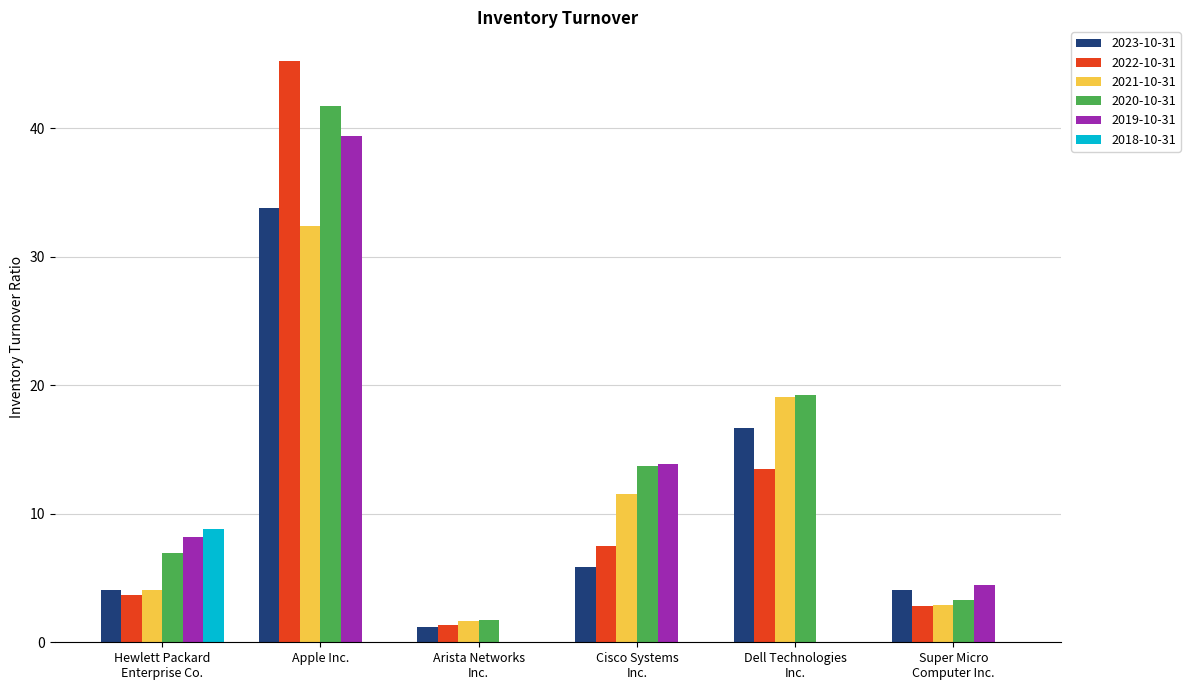

The 2022-10-31 series shows 1.3 at Arista Networks
Inc.. True or false?

True